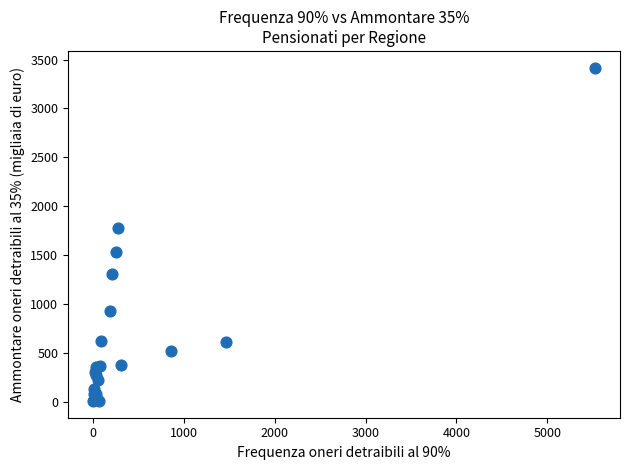

What Y value in the scatter plot is closest to 1712?

1776